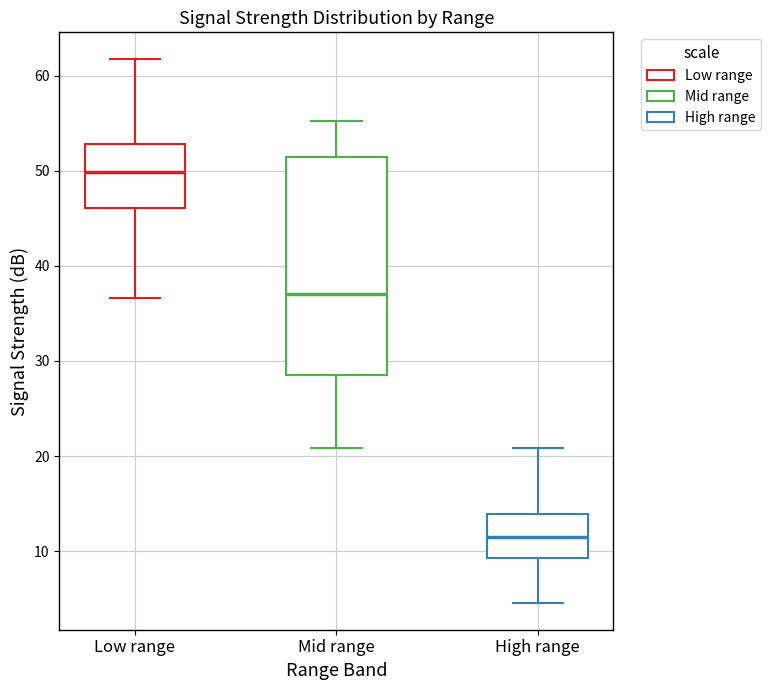

Which box is the tallest, from its lower edge to its upper edge?

Mid range